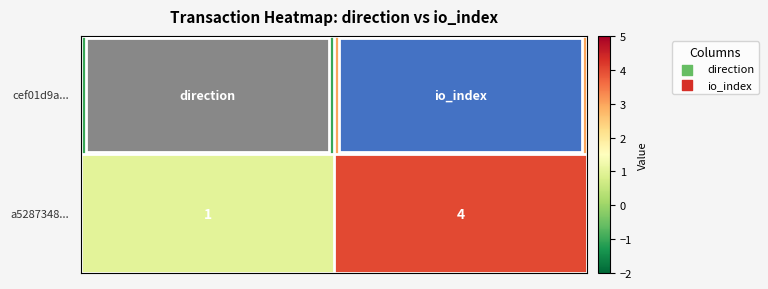

What is the greatest value displayed?

4